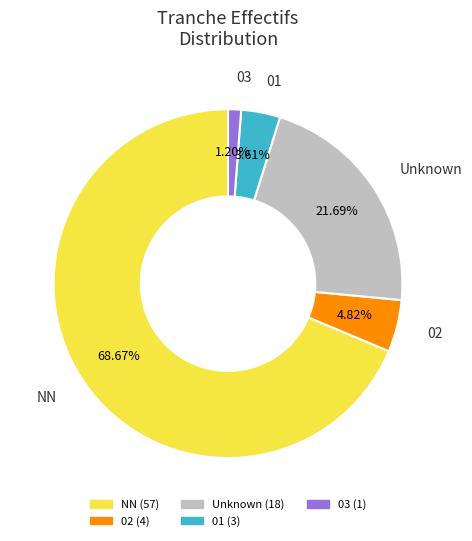

Does any single category account for the majority?

Yes